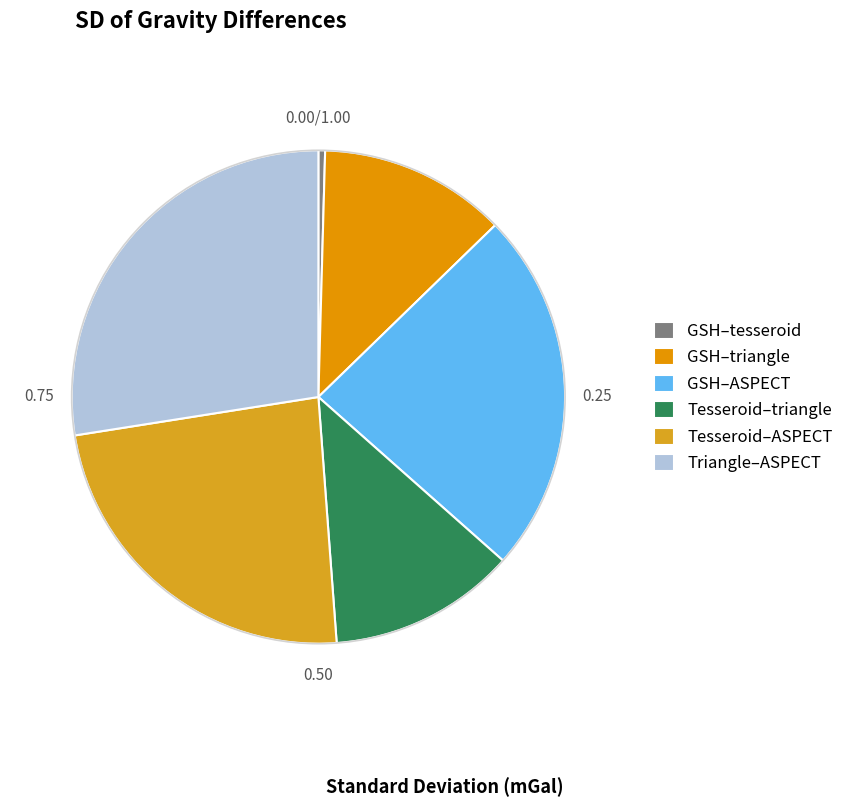

To the nearest percent, what is the difference between the largest and smallest slice percentages?

27%